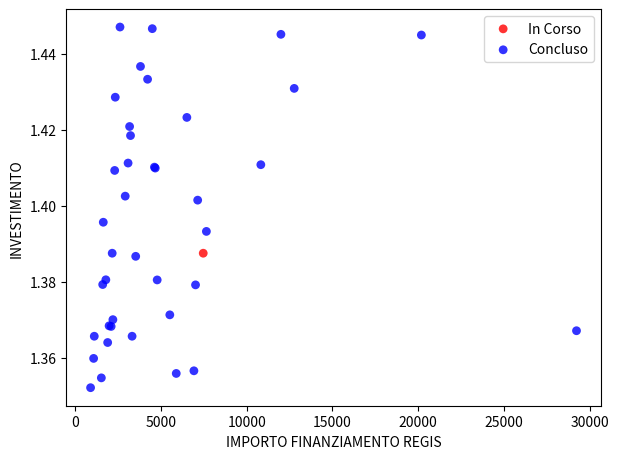

What are all the series names shown in the legend?

In Corso, Concluso